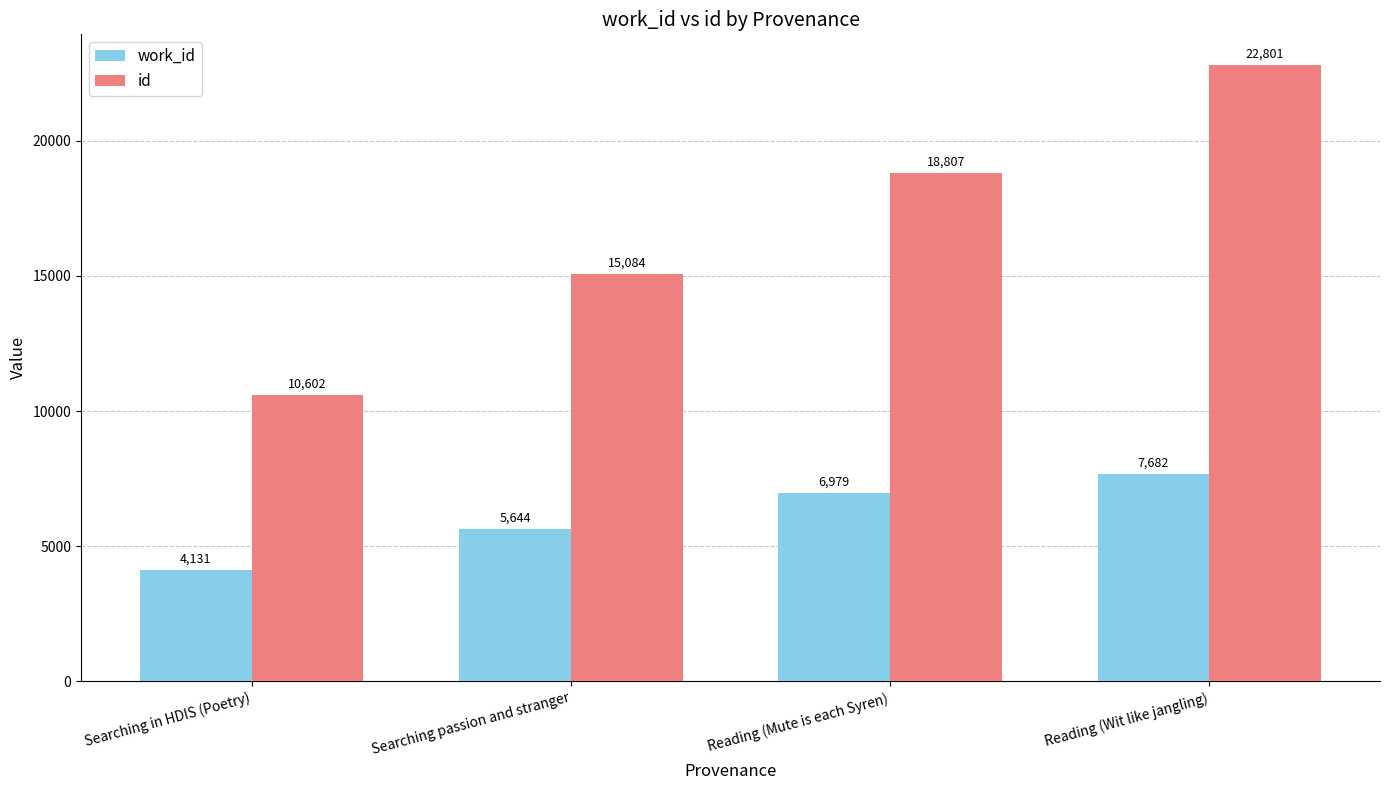

Reading right to left, list all the values displayed in this chart.

work_id: Reading (Wit like jangling)=7682	Reading (Mute is each Syren)=6979	Searching passion and stranger=5644	Searching in HDIS (Poetry)=4131
id: Reading (Wit like jangling)=22801	Reading (Mute is each Syren)=18807	Searching passion and stranger=15084	Searching in HDIS (Poetry)=10602